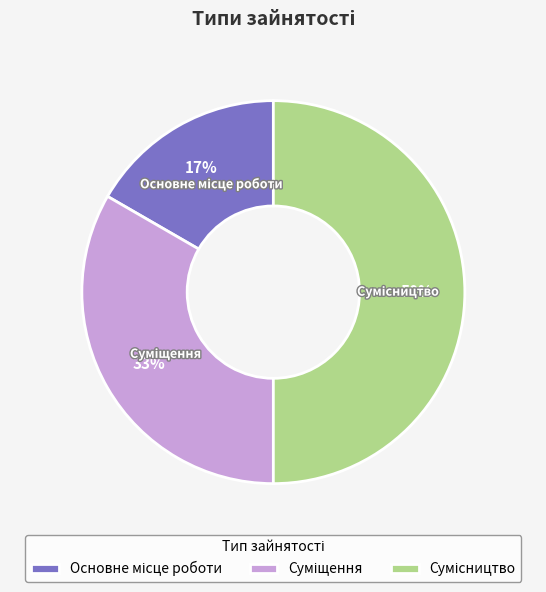

To the nearest percent, what is the average slice percentage?

33%